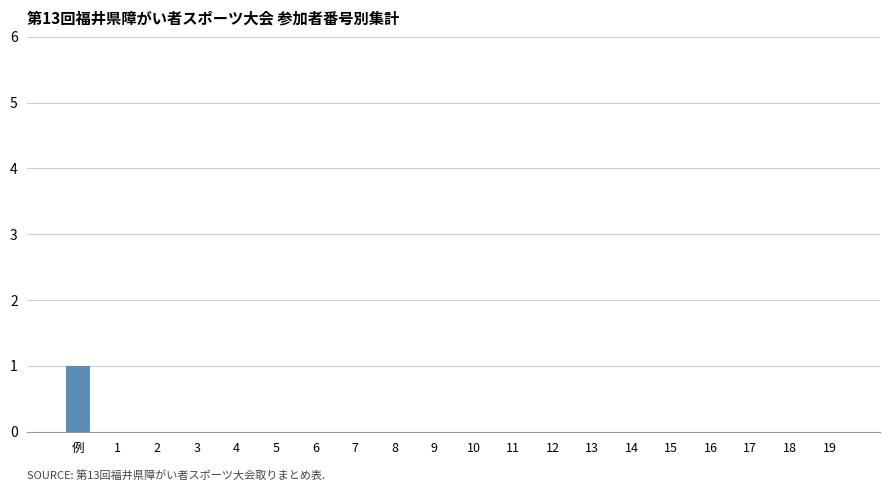

Is it true that the value at 例 is 0?

False